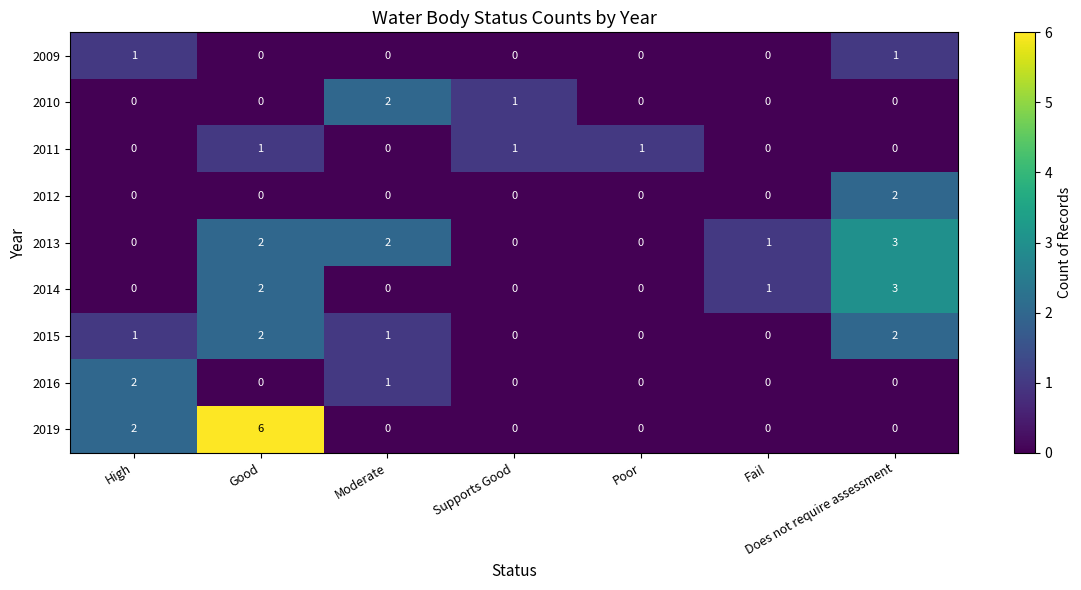

At which label does 2019 reach its peak?

Good